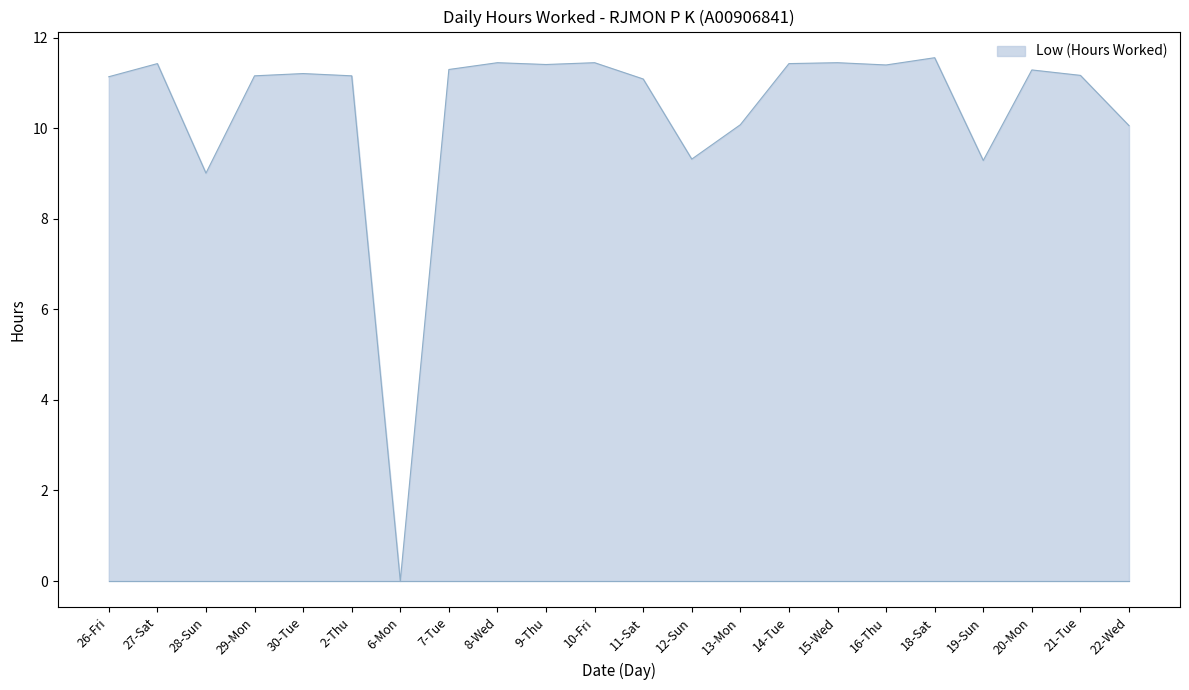

At which category does the data reach its first local valley?

28-Sun